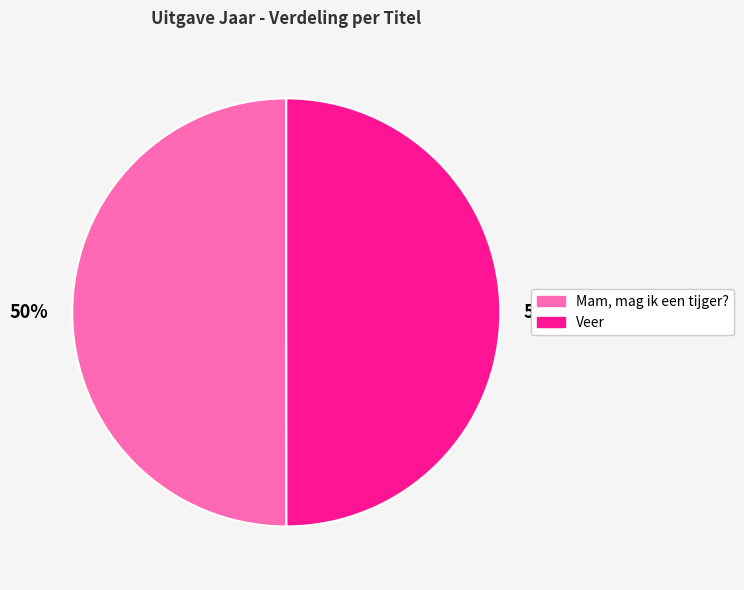

How many segments does this pie chart have?

2